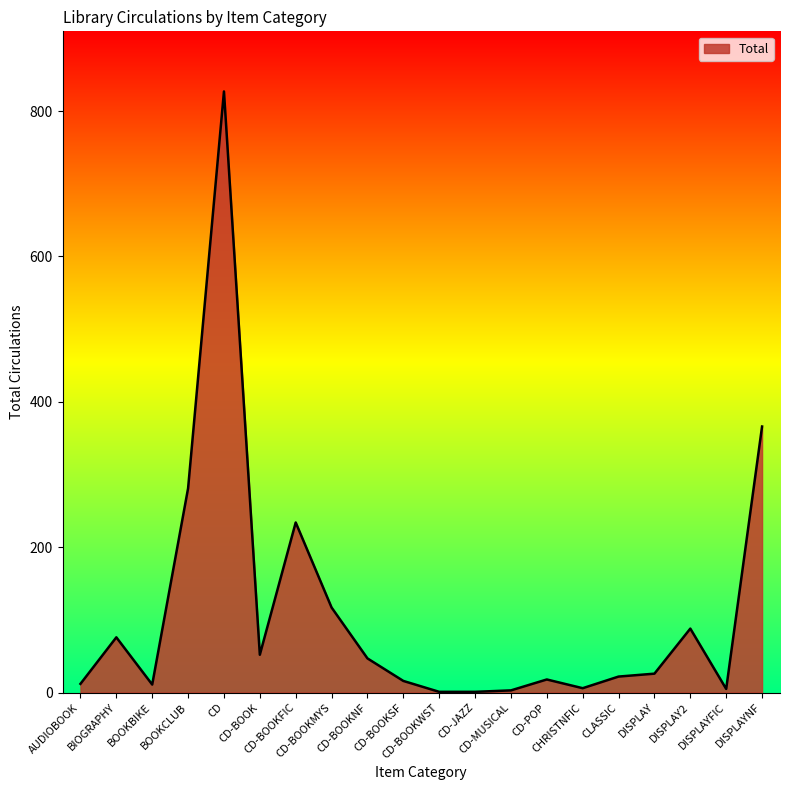

At which category does the chart reach its peak across all series?

CD